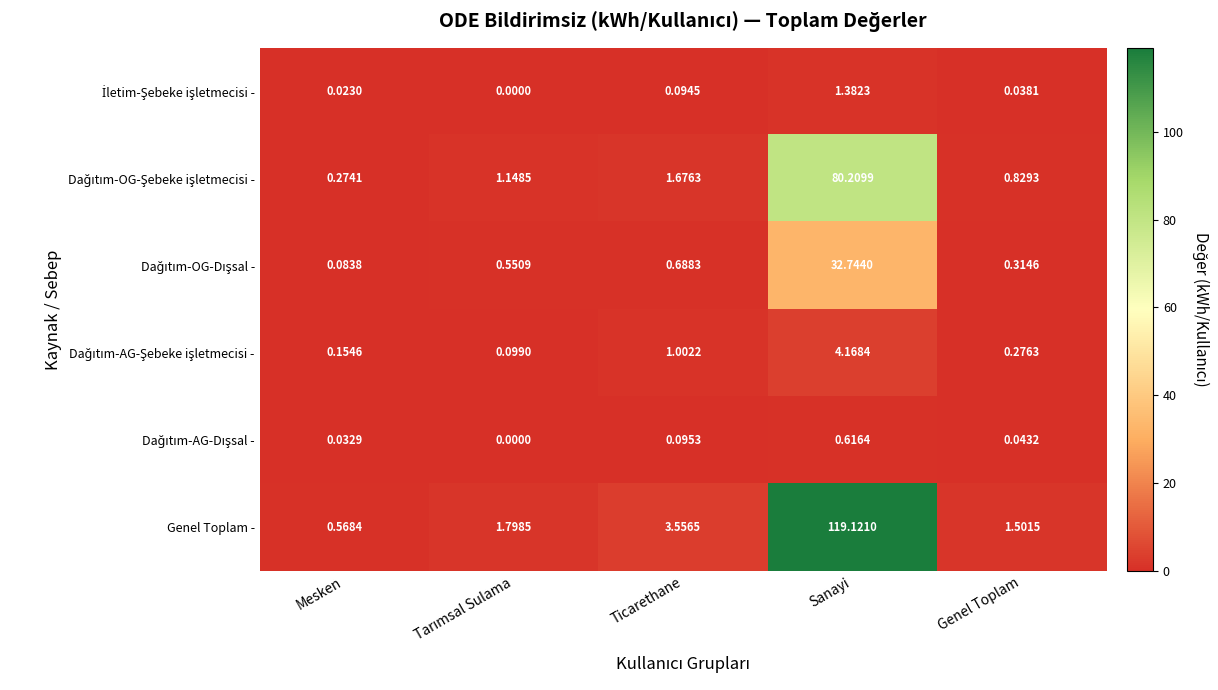

At which category does the chart reach its peak across all series?

Sanayi